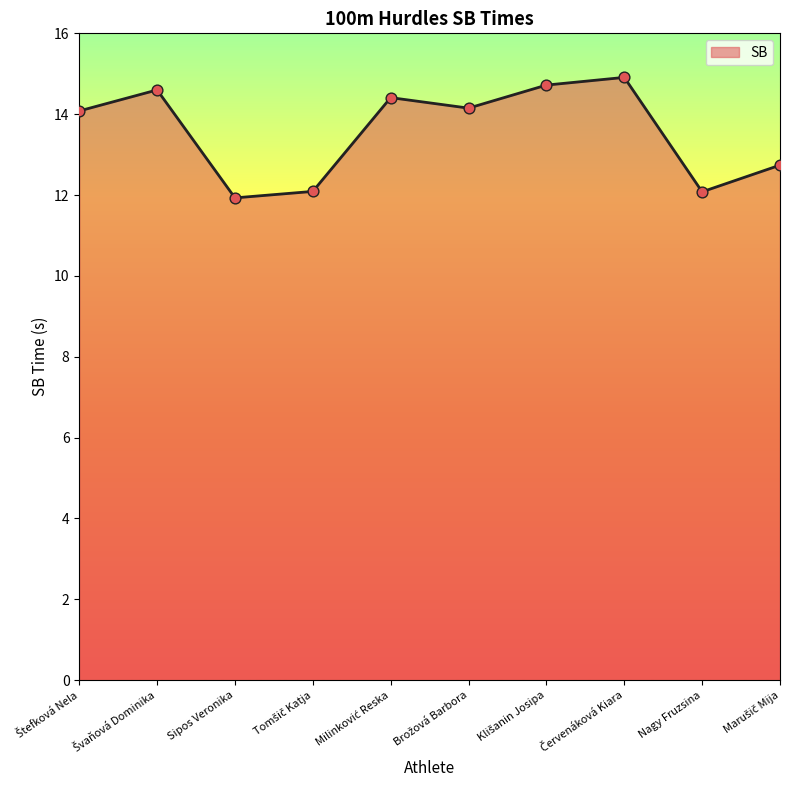

What is the maximum value shown in the chart?

14.9